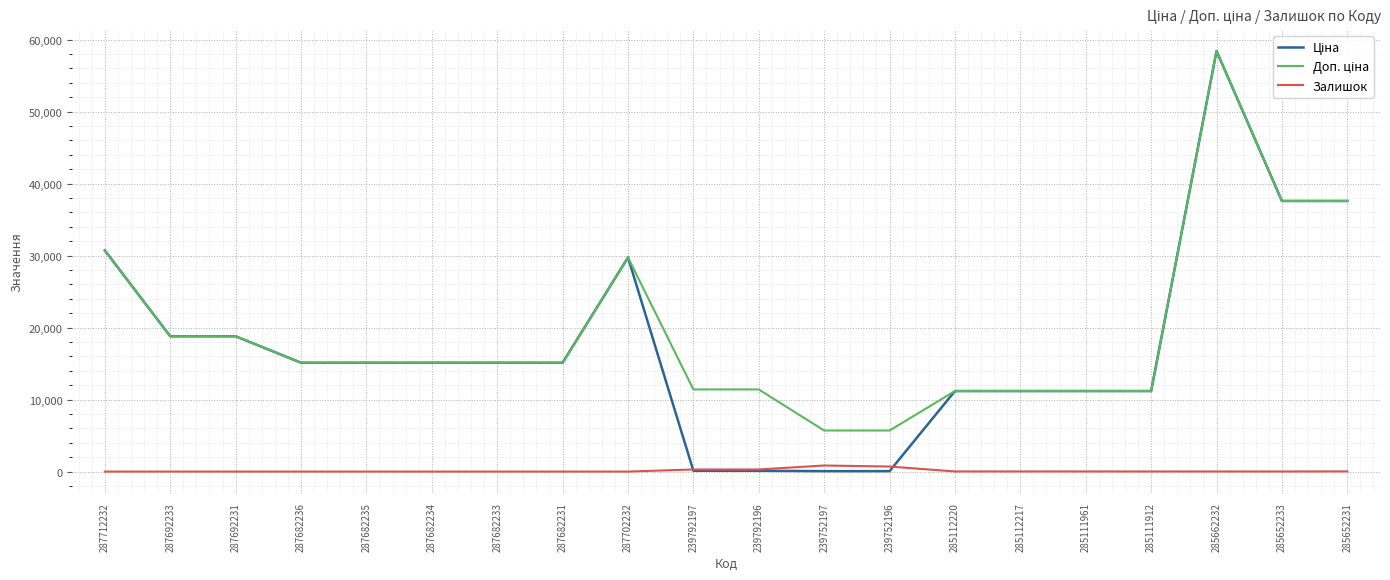

At how many categories does at least one series exceed 18166?

7